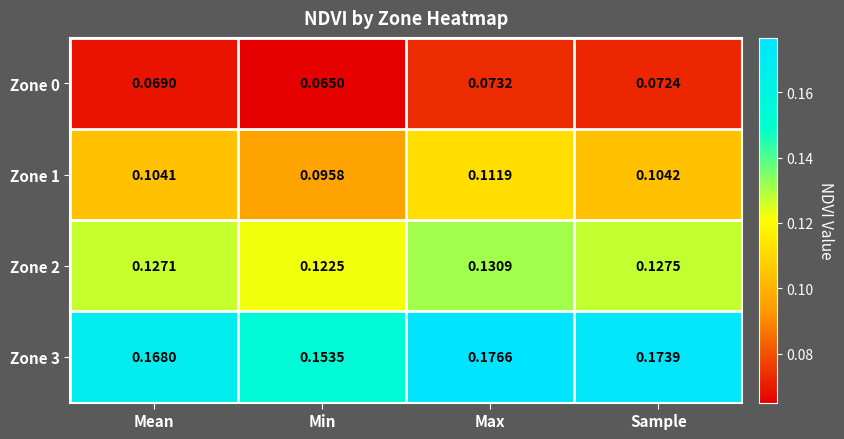

Which category has the highest value in the Zone 0 series?

Max